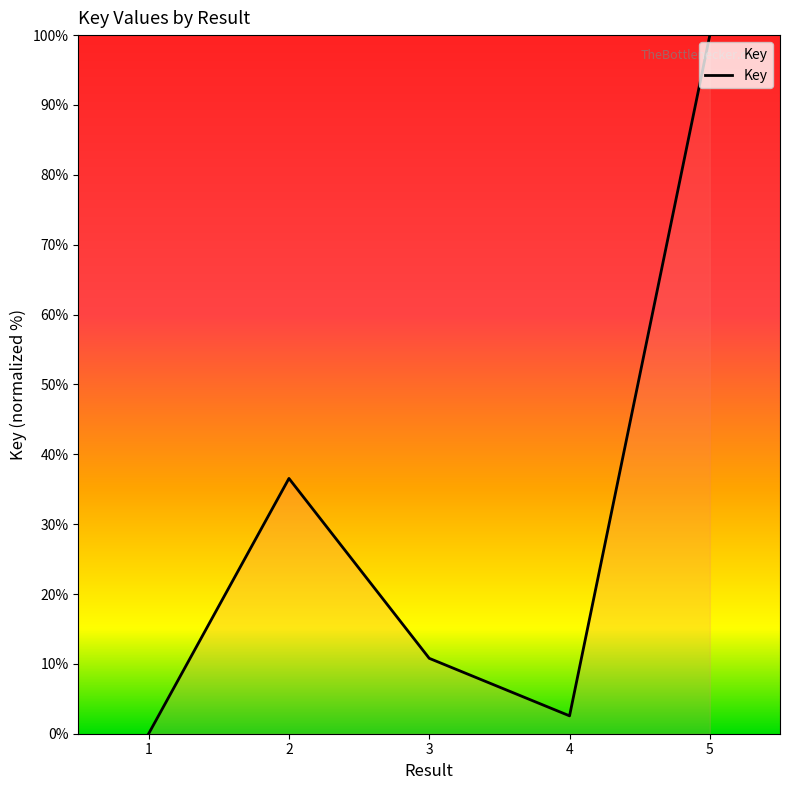

Count the number of values greater than 10.

3